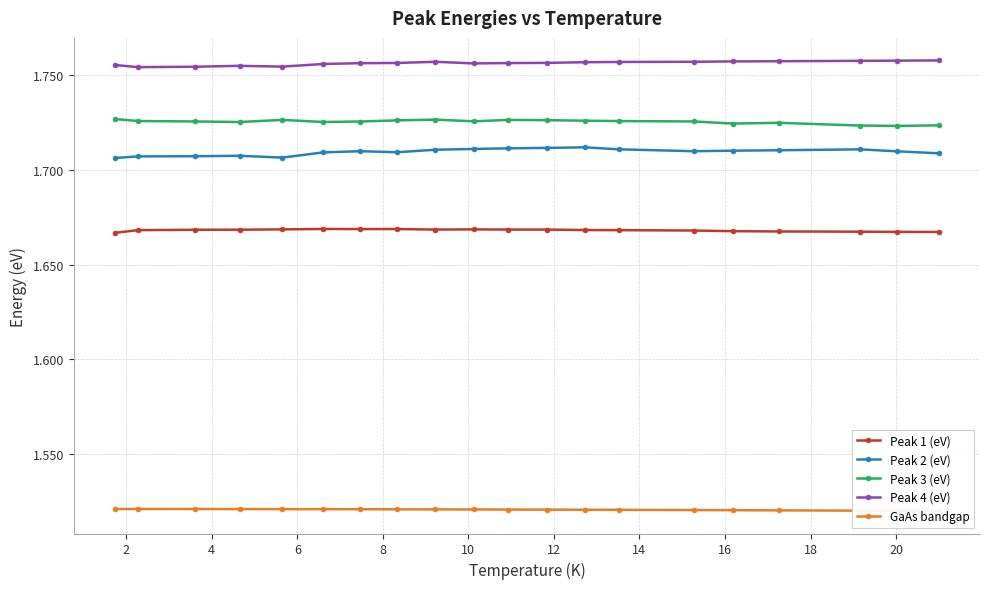

True or false: Peak 2 (eV) has more than 0 interior local peaks.

True